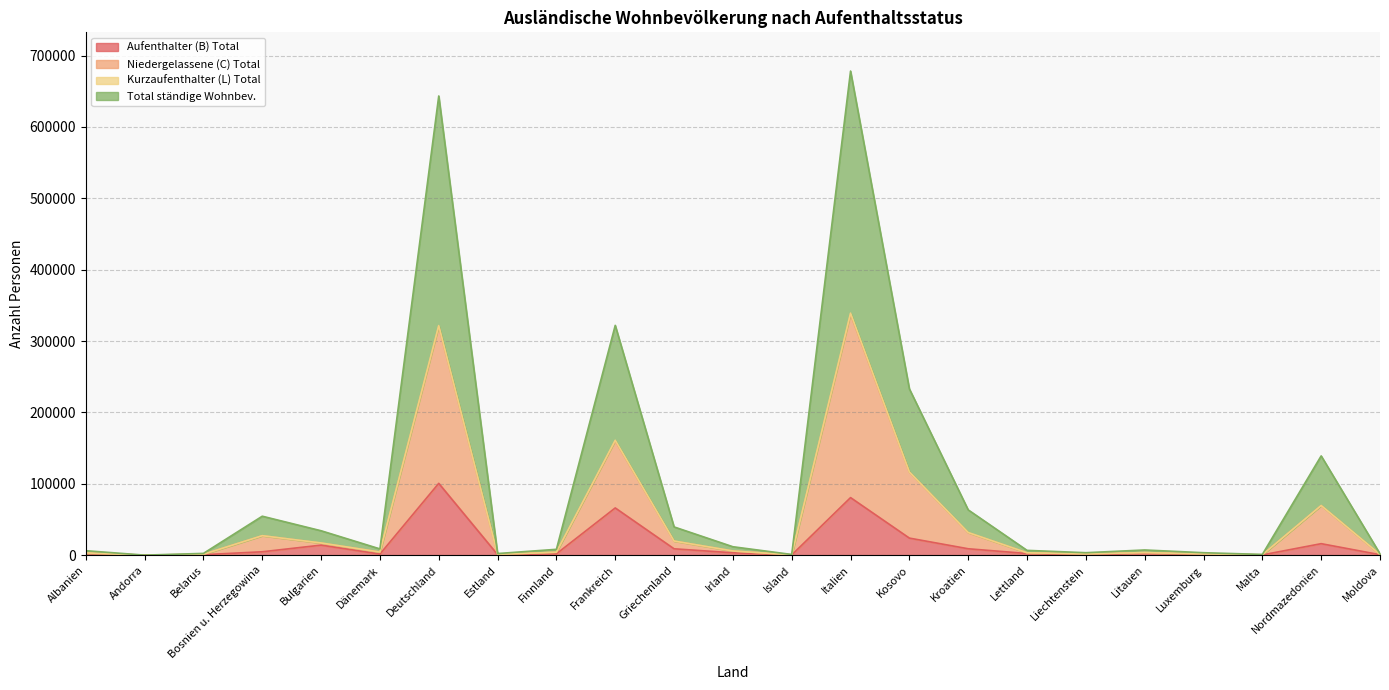

What is the sum of the Aufenthalter (B) Total values at Frankreich and Andorra?

66202